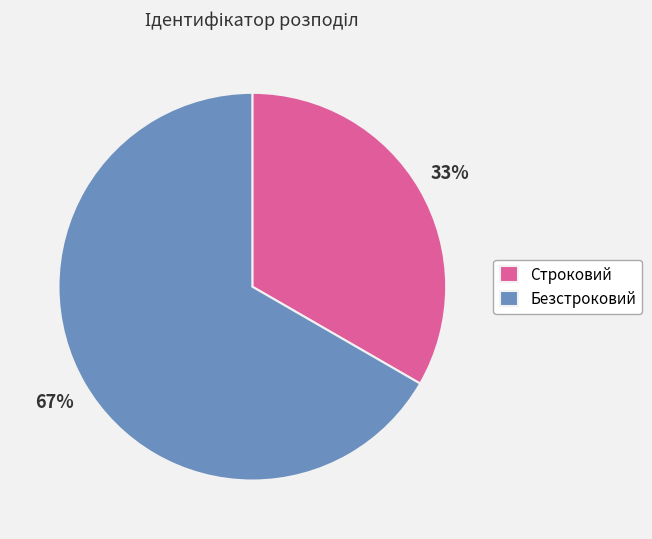

Do Строковий and Безстроковий together represent more than half of the pie?

Yes